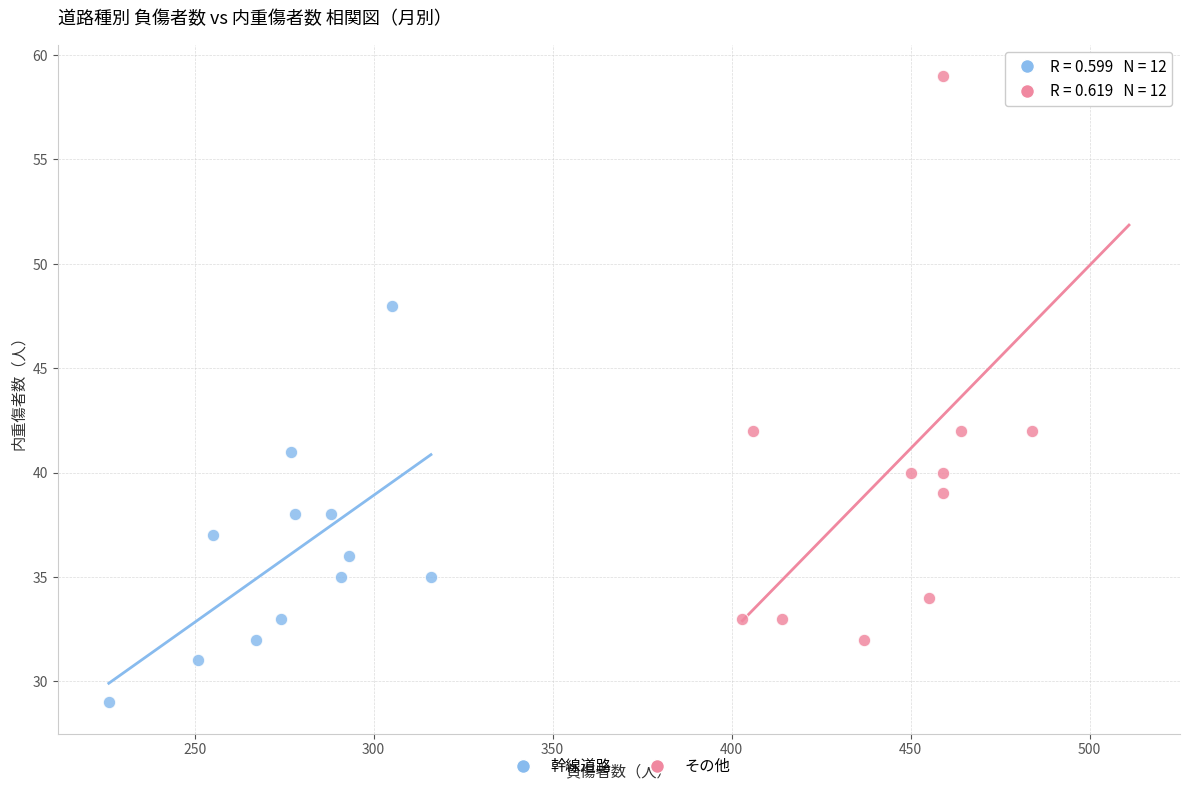

Which series reaches the maximum Y coordinate?

その他